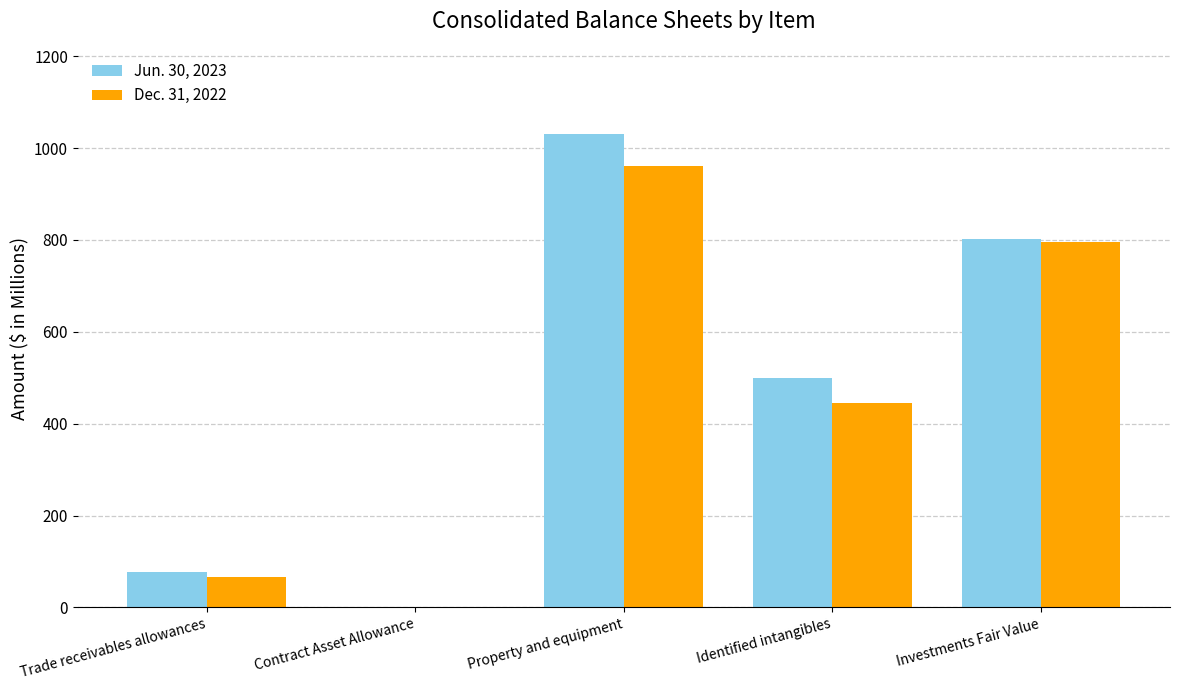

What is the total value across all series at Investments Fair Value?

1597.4